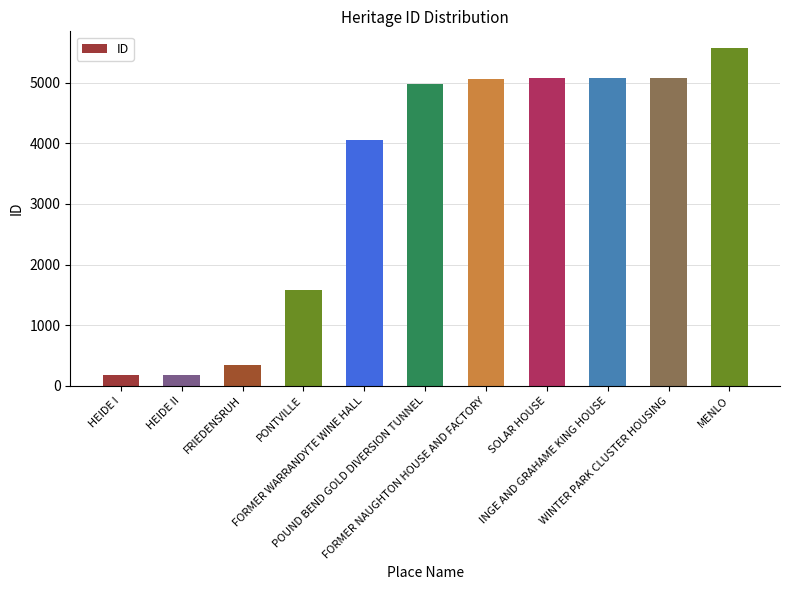

What is the sum of the values at POUND BEND GOLD DIVERSION TUNNEL and FORMER NAUGHTON HOUSE AND FACTORY?

10051